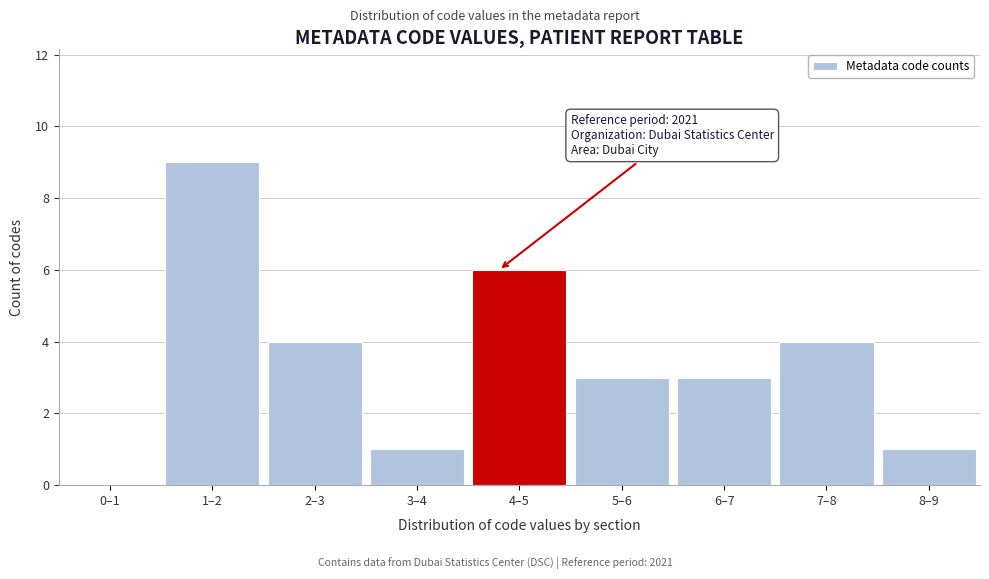

Reading left to right, transcribe all the data shown in this chart.

0–1=0	1–2=9	2–3=4	3–4=1	4–5=6	5–6=3	6–7=3	7–8=4	8–9=1